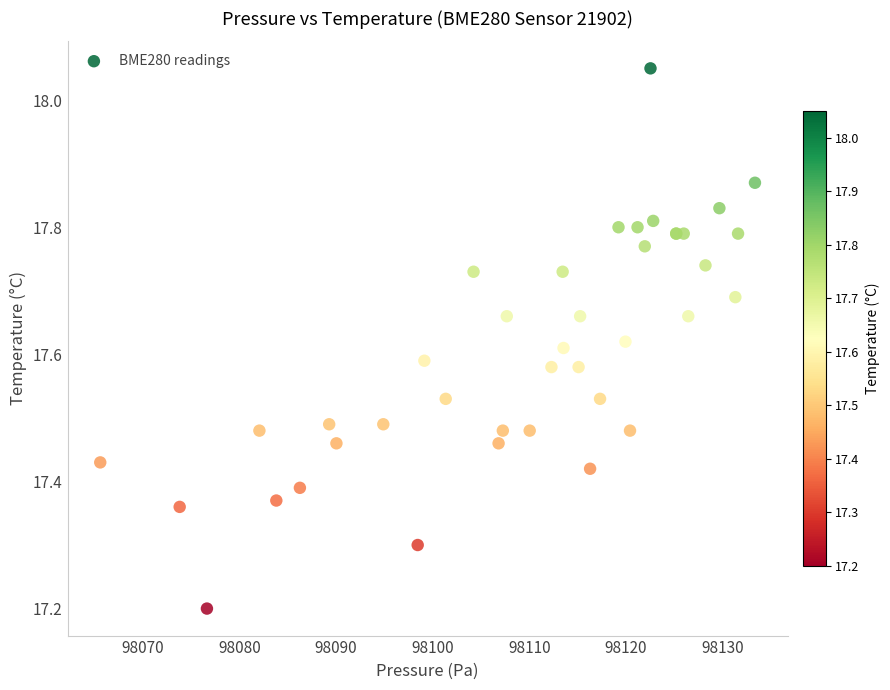

What Y value in the scatter plot is closest to 17?

17.2